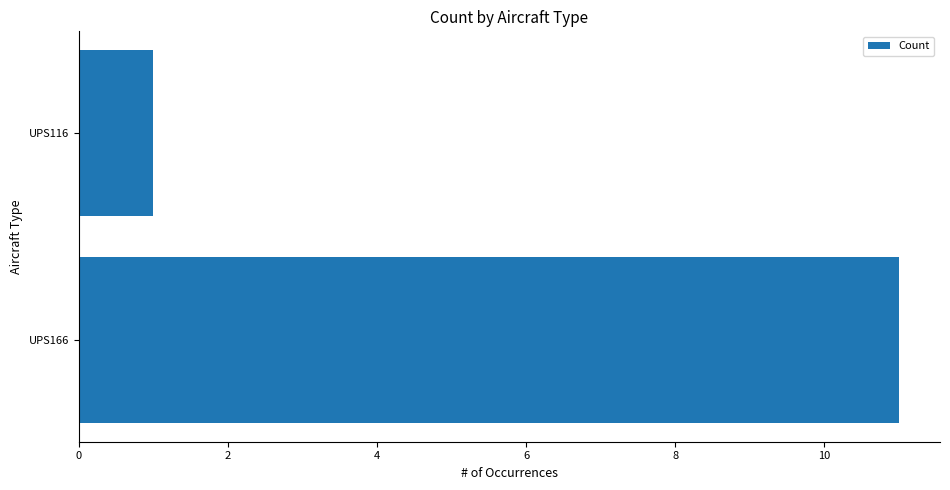

Is it true that the value at UPS116 is 1?

True